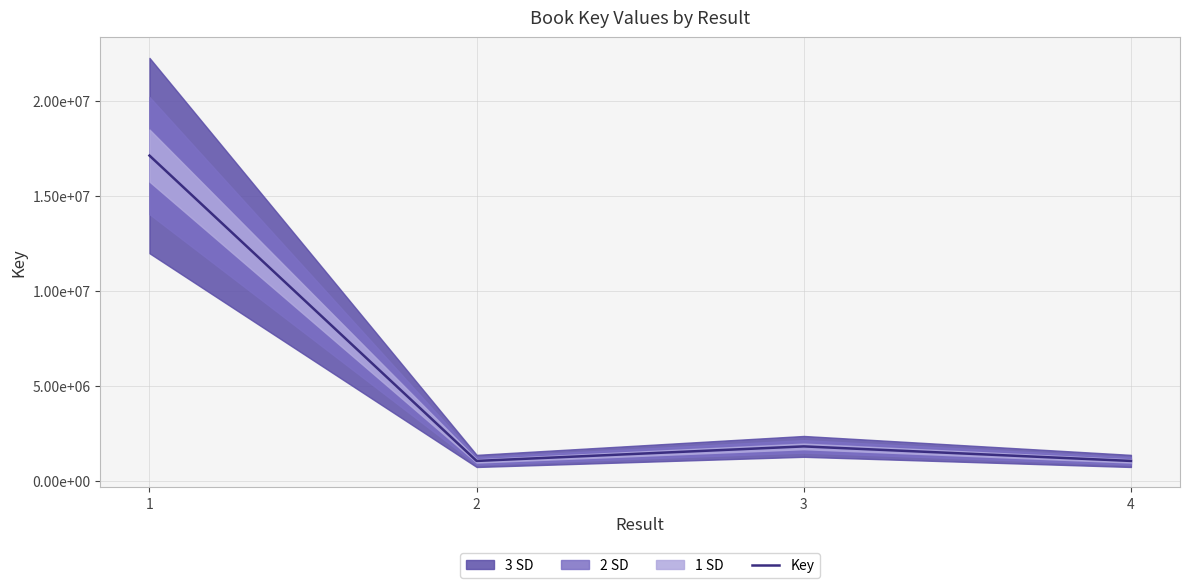

How many interior local valleys (lower than both neighbors) does the data have?

1